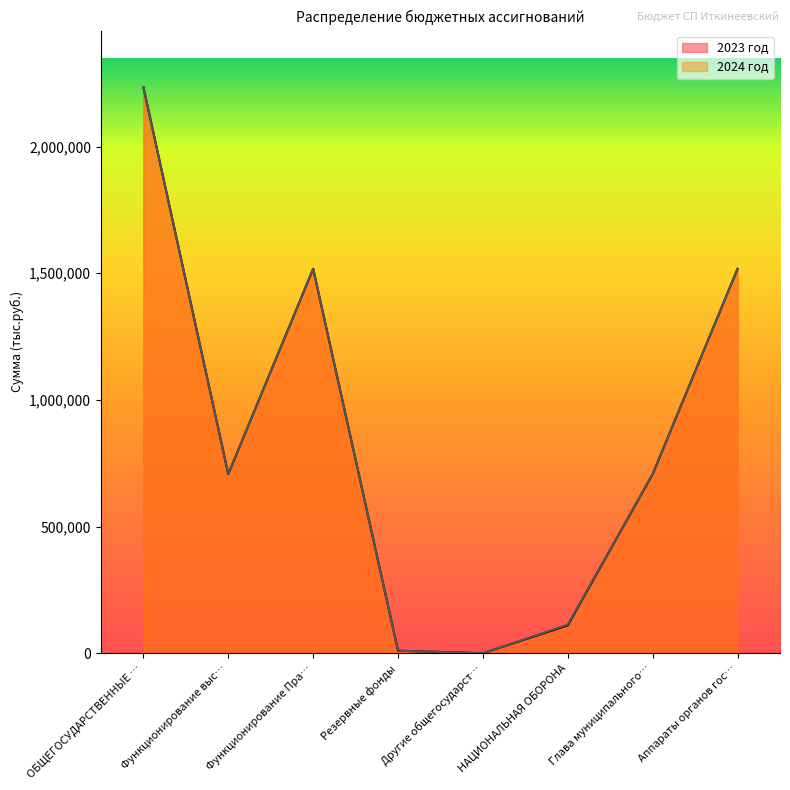

Where is the first local minimum for 2023 год?

Функционирование выс…